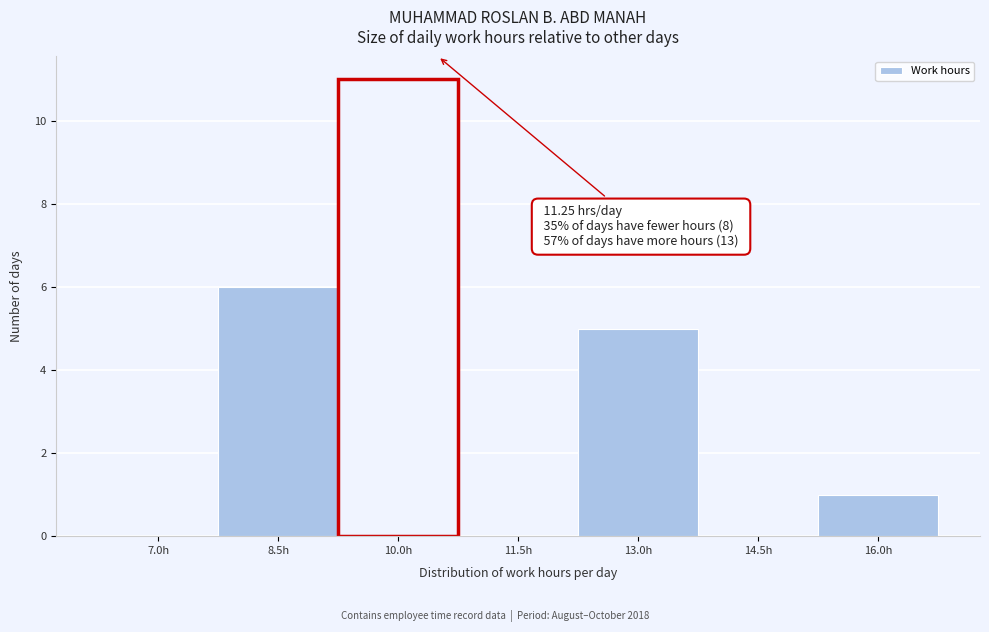

Reading left to right, extract all data points from this chart.

7.0h=0	8.5h=6	10.0h=11	11.5h=0	13.0h=5	14.5h=0	16.0h=1